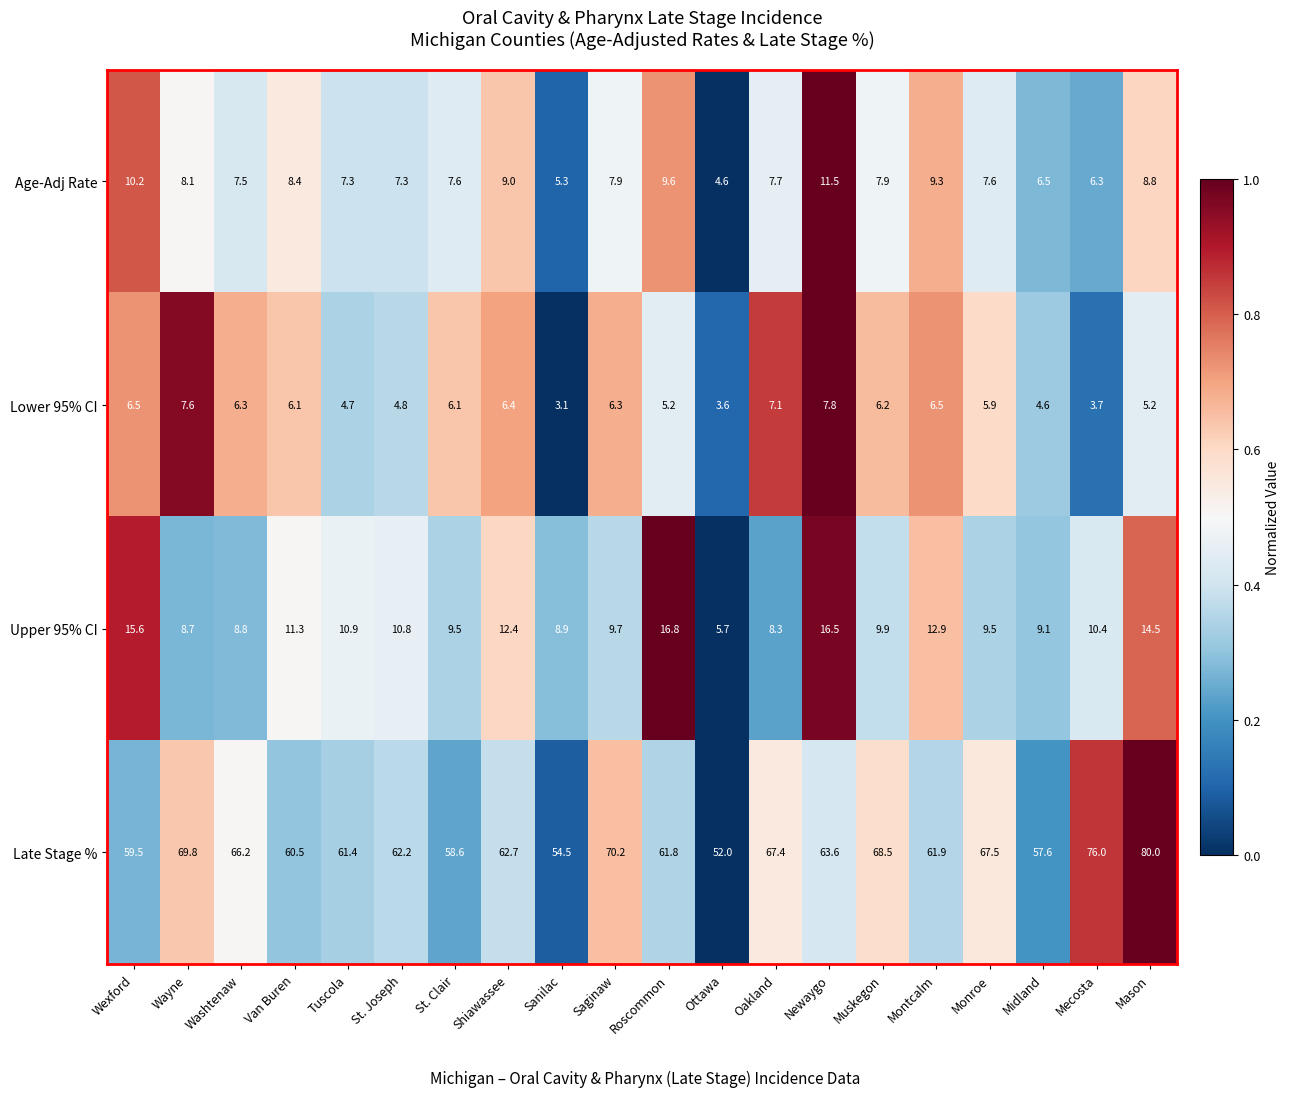

At which label is Lower 95% CI closest to 5?

St. Joseph